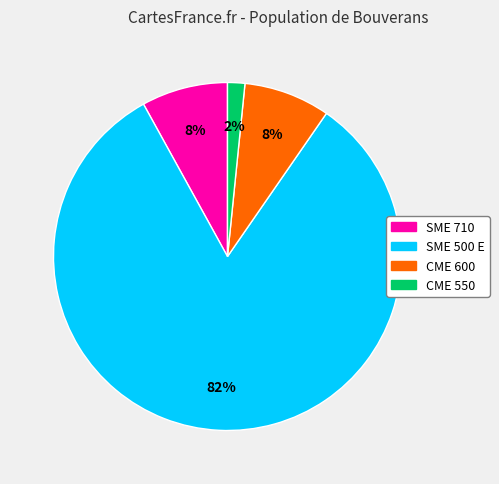

Count the number of slices in the pie.

4